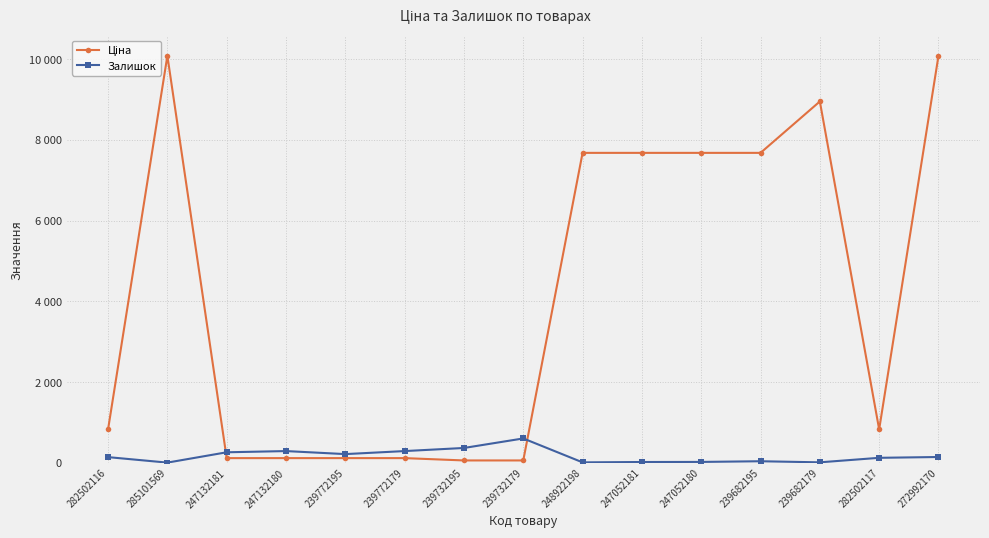

Which series has the largest total across all categories?

Ціна